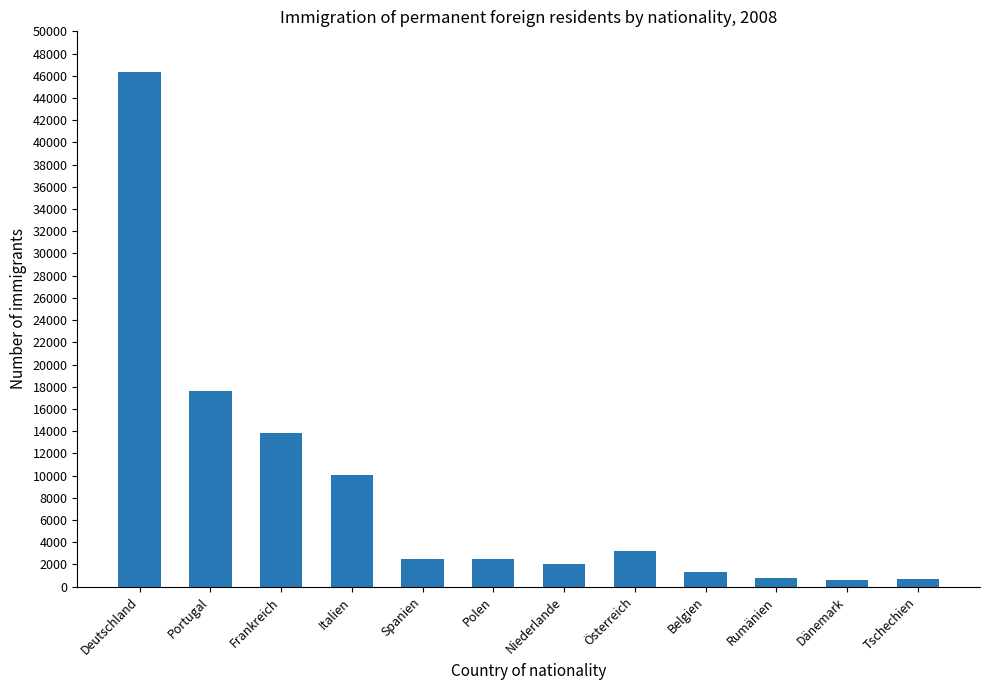

What is the label of the 11th bar from the left?

Dänemark